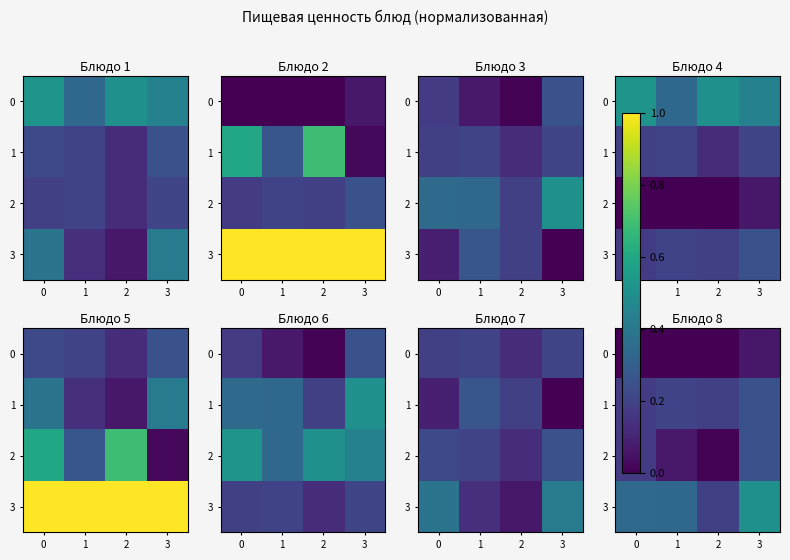

Rank the series by their maximum value, from lowest to highest.

0, 1, 2, 3